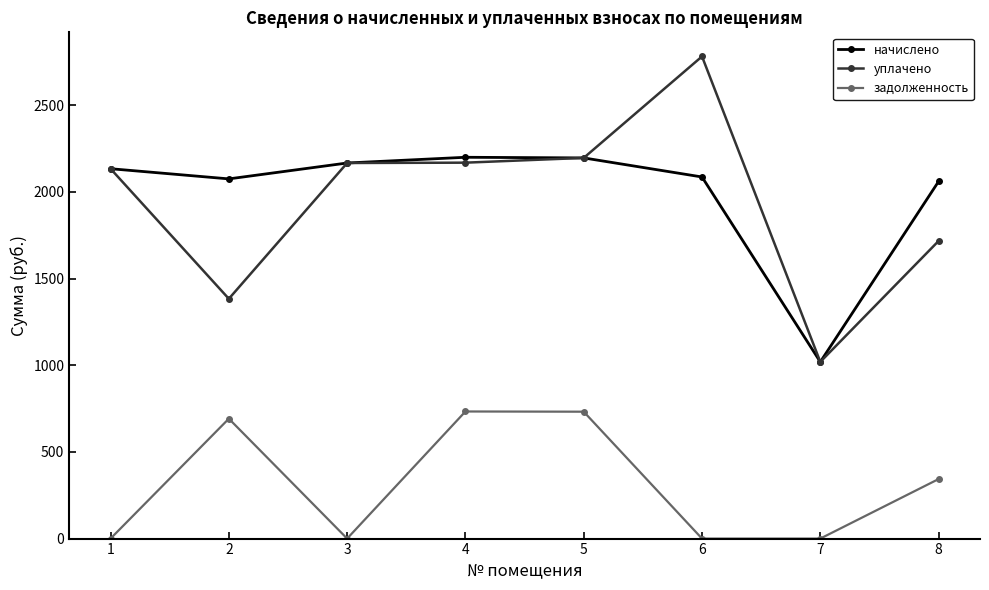

What is the sum of all уплачено values?

15565.3